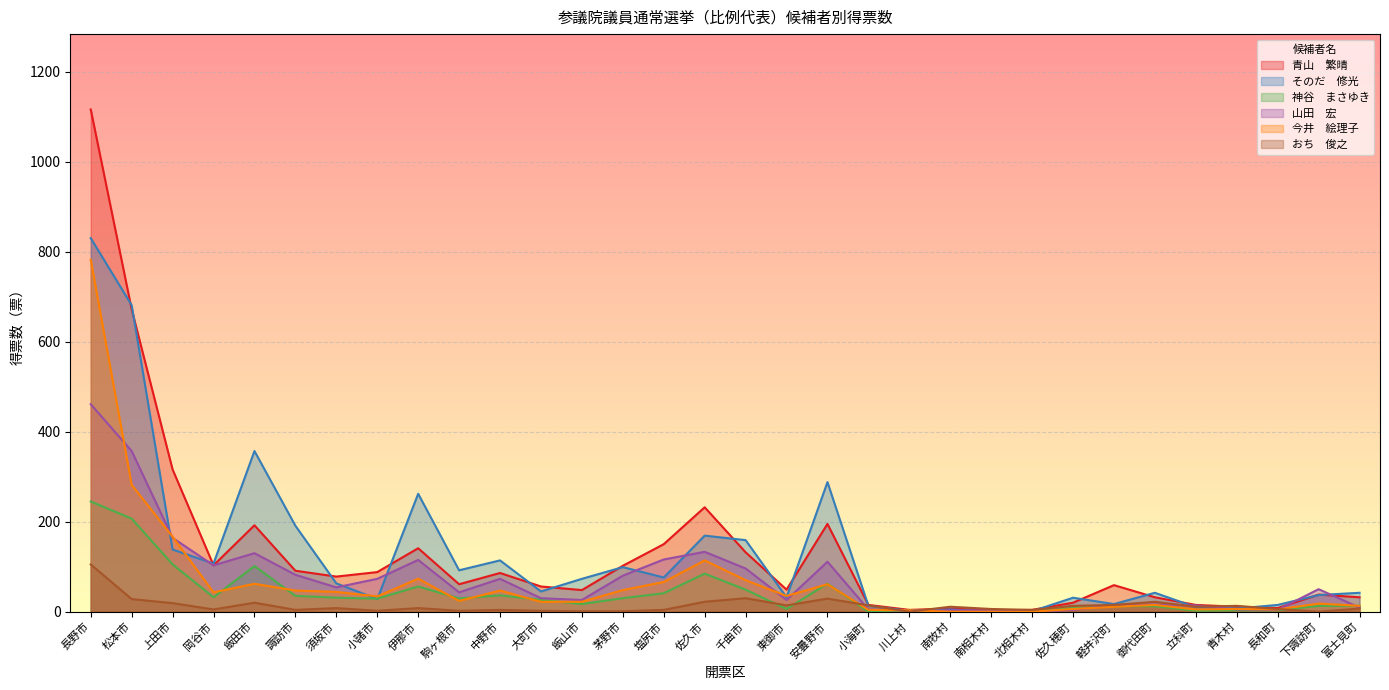

What is the total value across all series at 立科町?

57.1